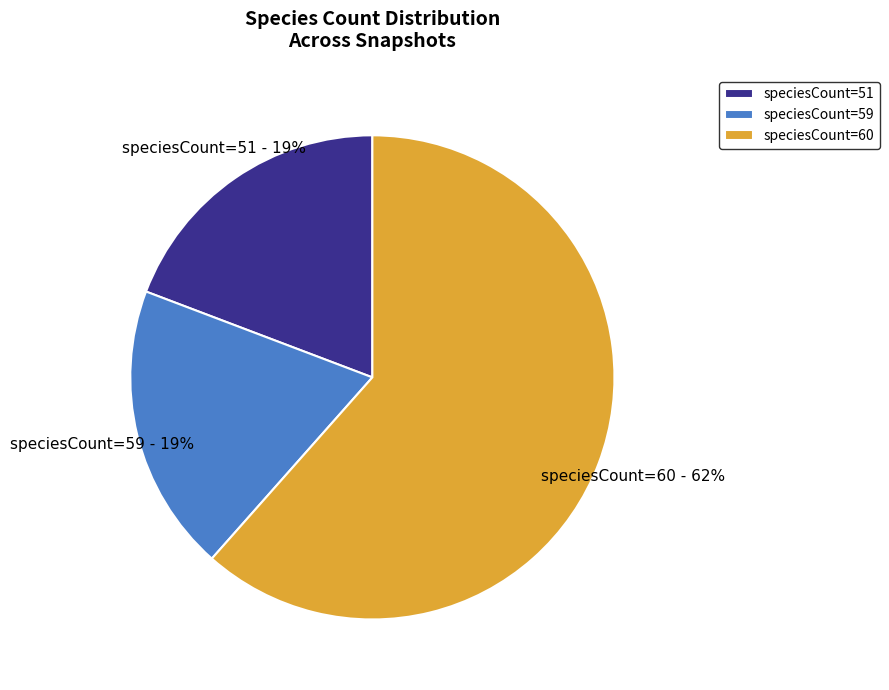

Is there a majority slice in this chart?

Yes